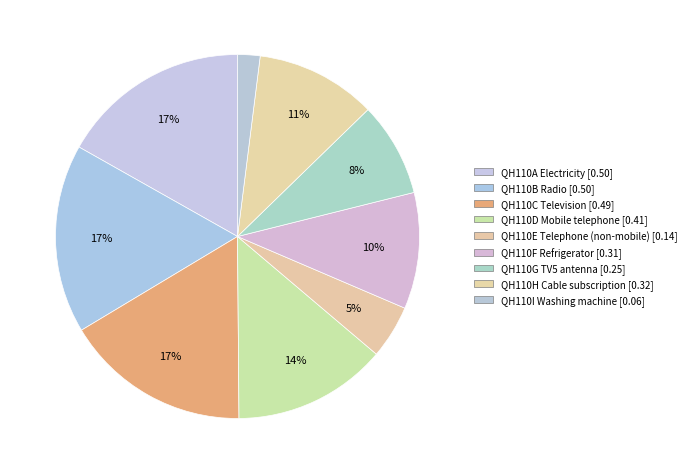

How many segments does this pie chart have?

9